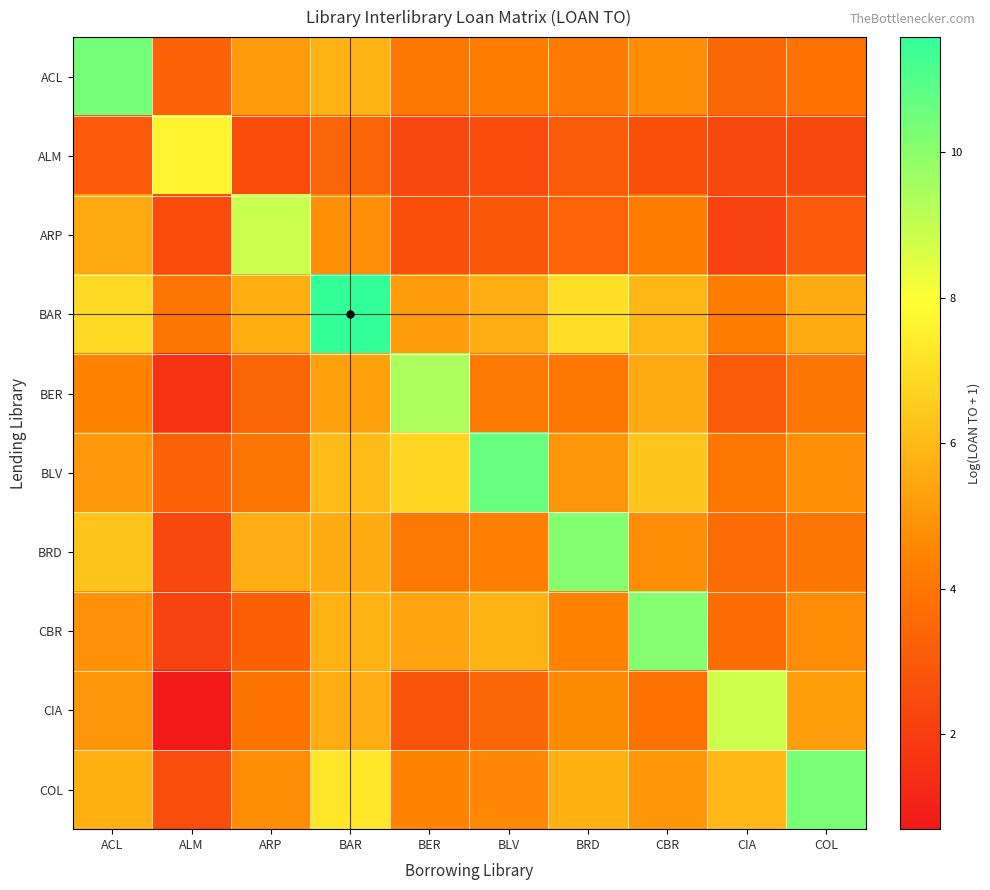

At how many categories does at least one series exceed 11?

1